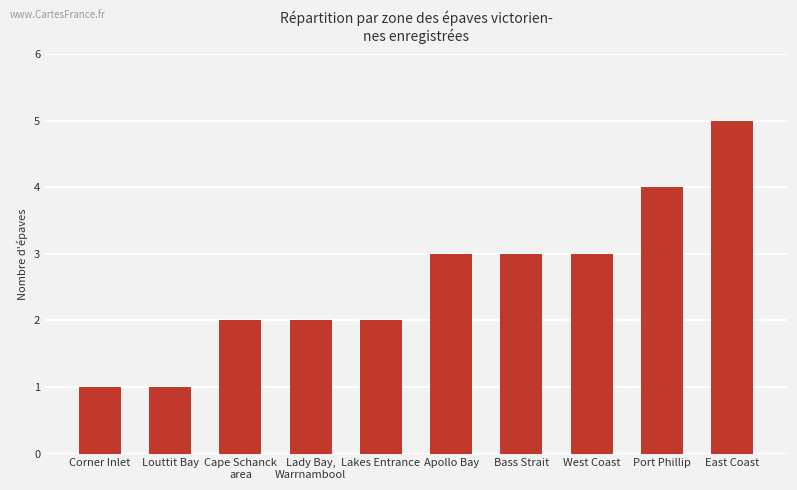

How many series are shown in this chart?

1